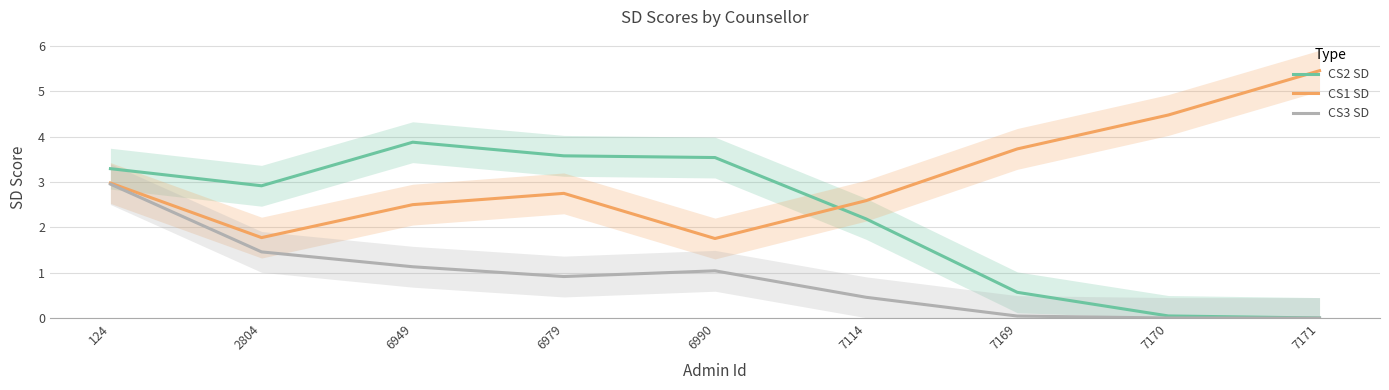

At which category does the chart reach its peak across all series?

7171